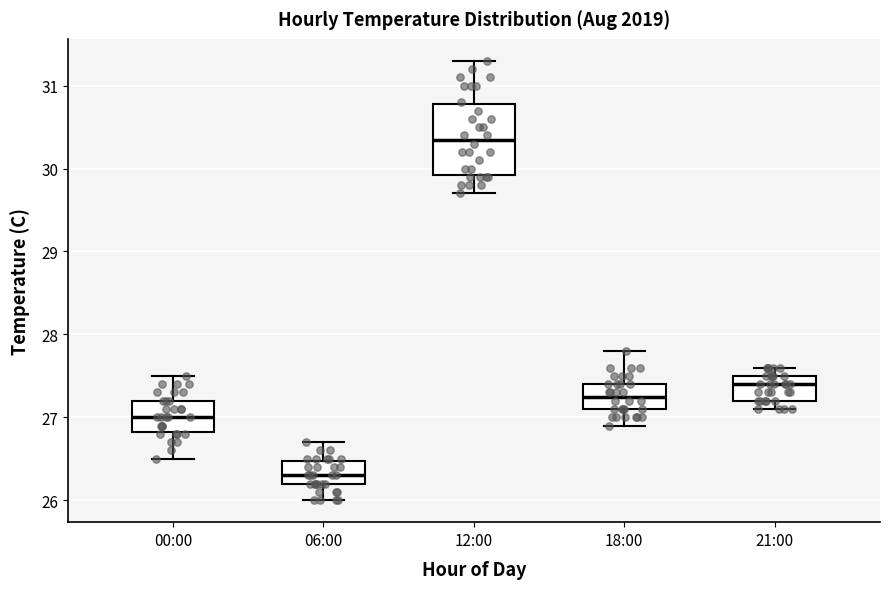

Which box has the highest median line?

12:00